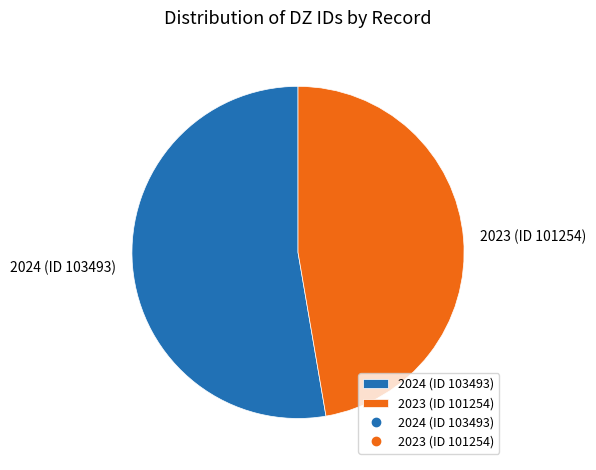

Rank the categories by value from highest to lowest.

2024 (ID 103493), 2023 (ID 101254)